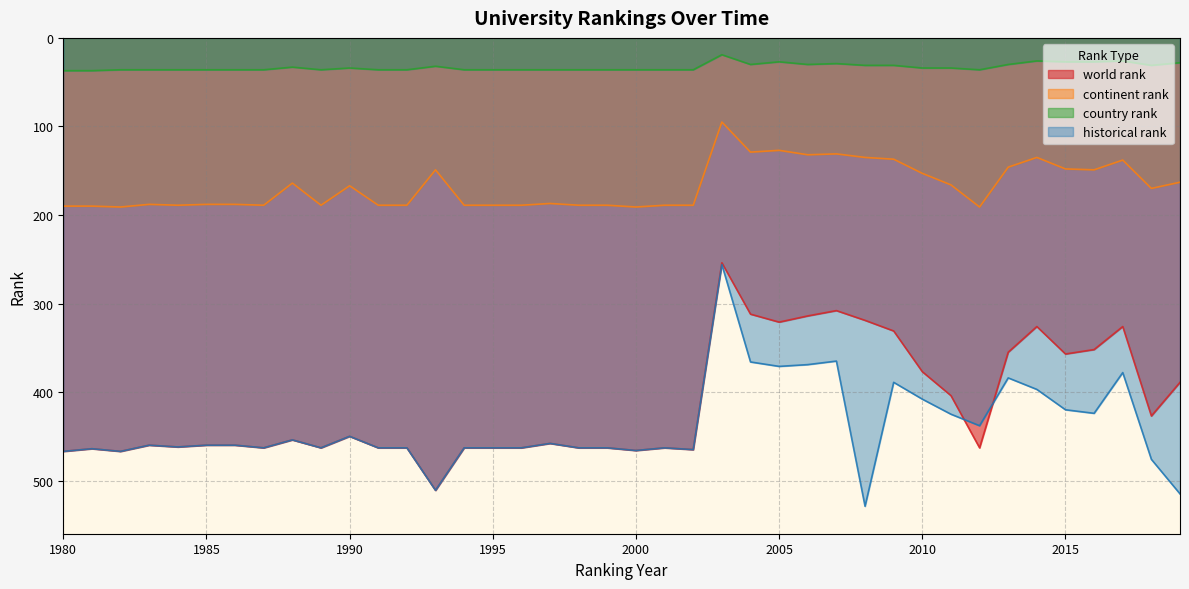

Where is the first local minimum for continent rank?

1983